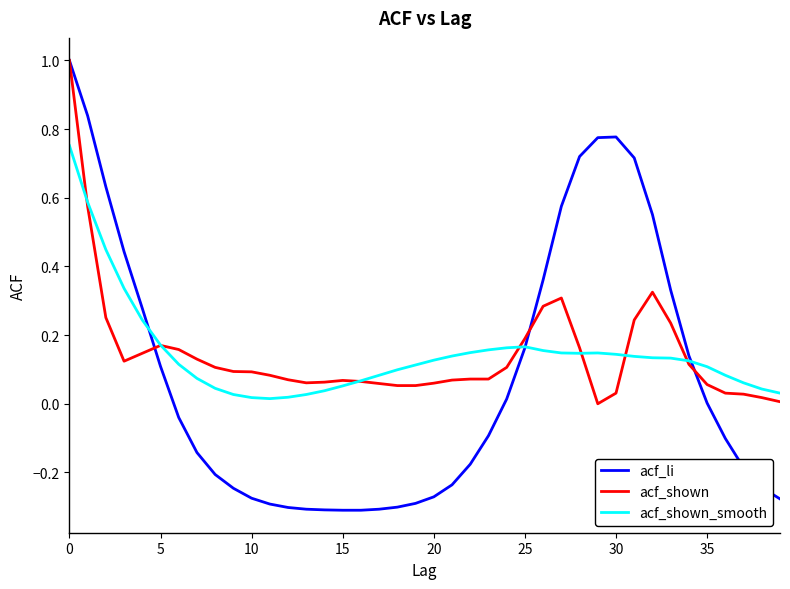

Which series has the widest spread of values?

acf_li